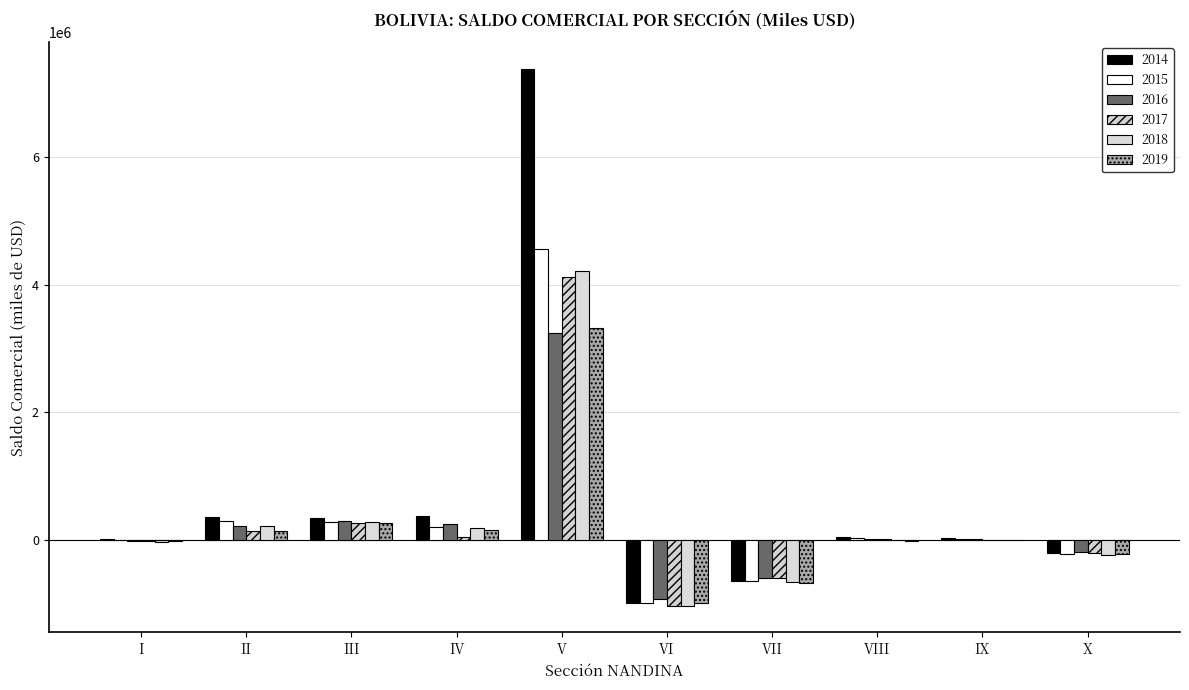

Is it true that 2018 equals 278093.6 at III?

True